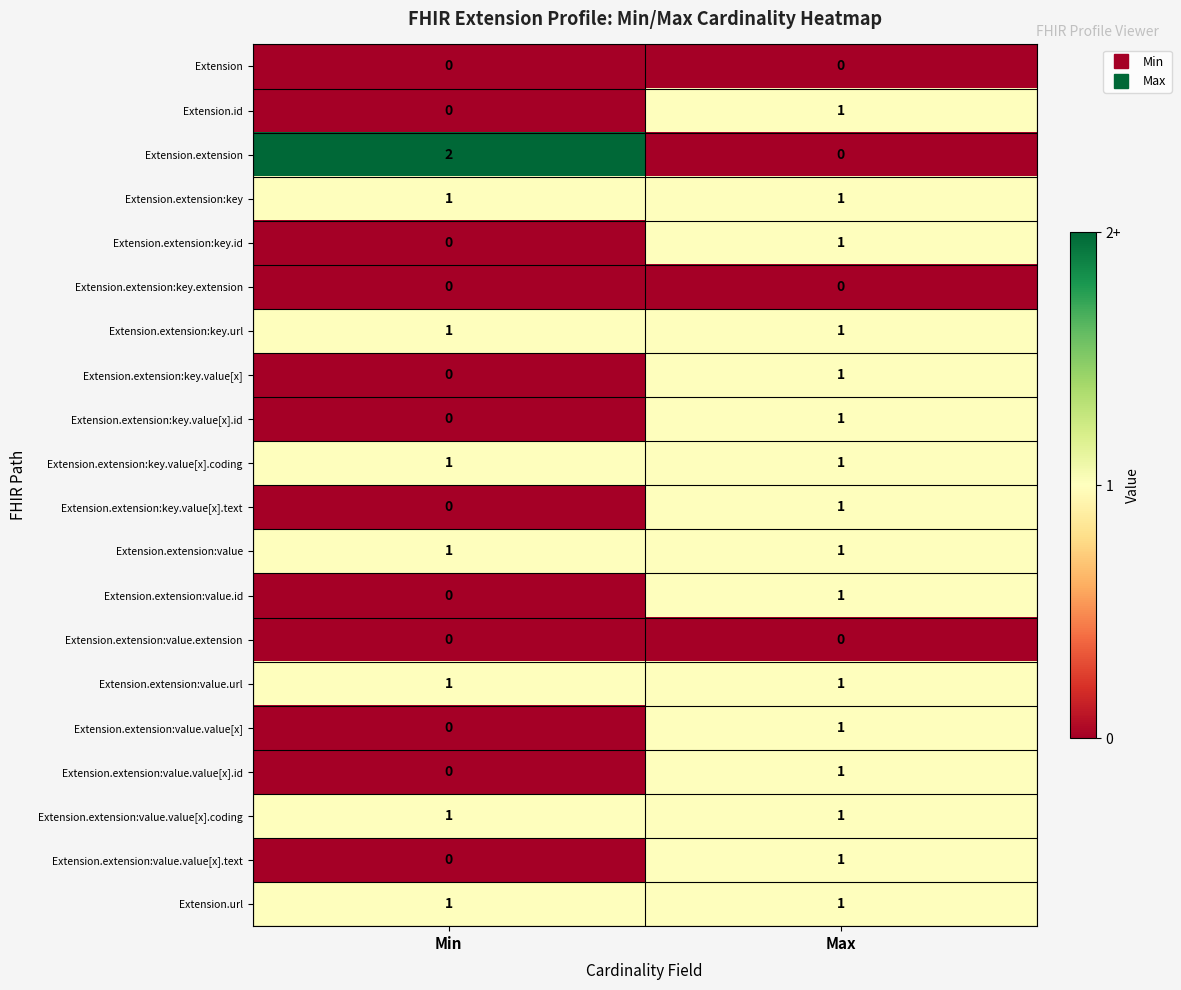

Between Min and Max, which series saw the biggest shift?

Extension.extension